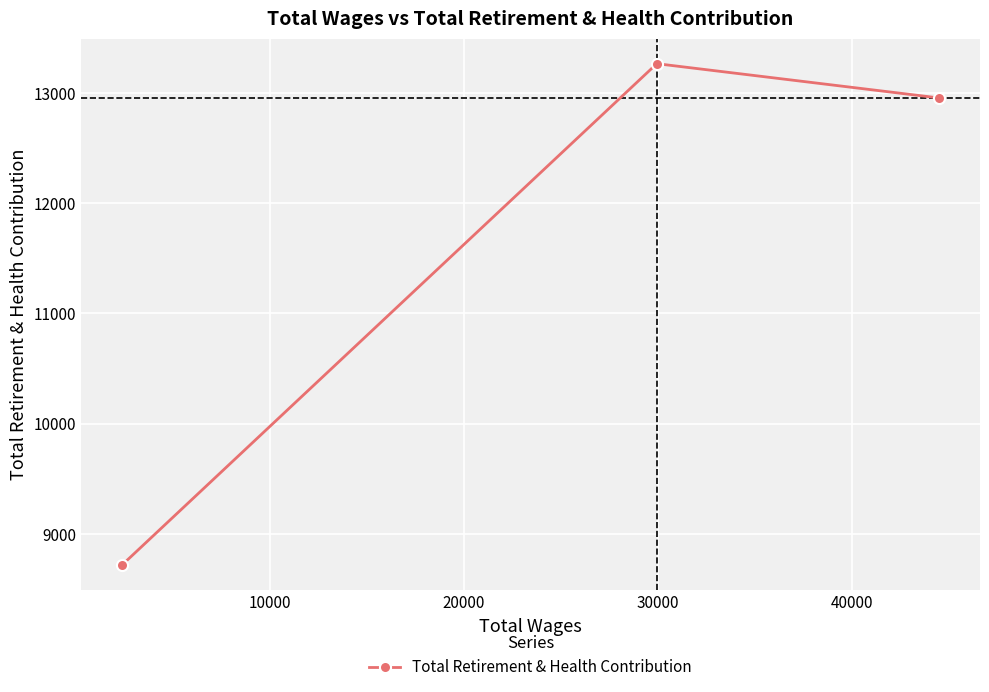

What is the maximum value shown in the chart?

13266